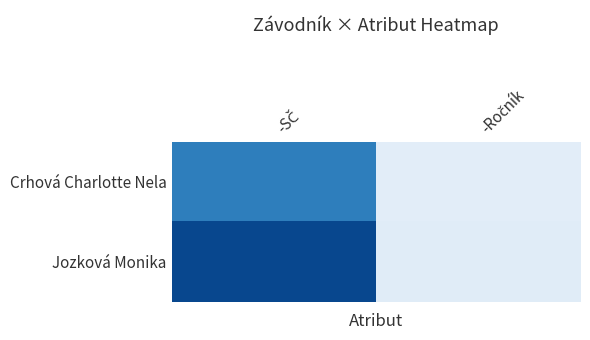

Reading left to right, extract all data points from this chart.

Crhová Charlotte Nela: -SČ=73	-Ročník=11
Jozková Monika: -SČ=95	-Ročník=12